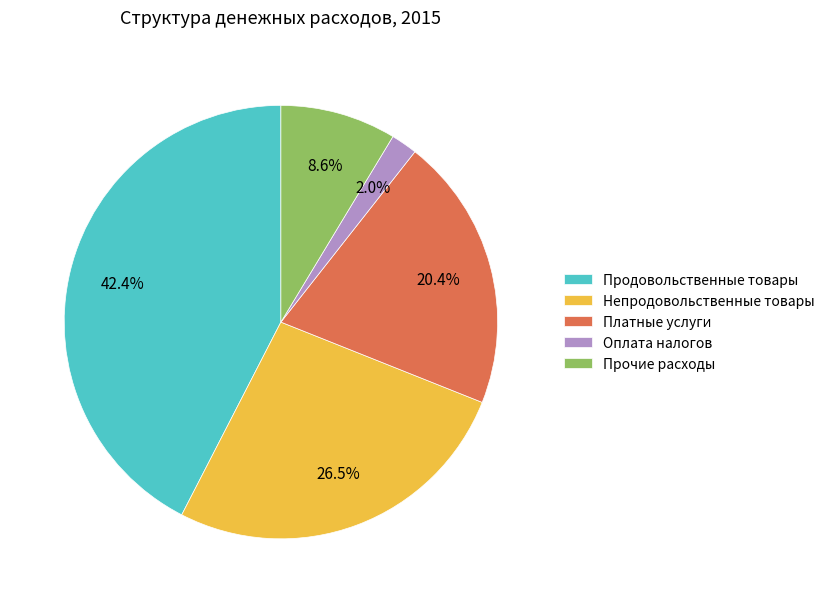

To the nearest percent, what percentage of the pie is Прочие расходы?

9%